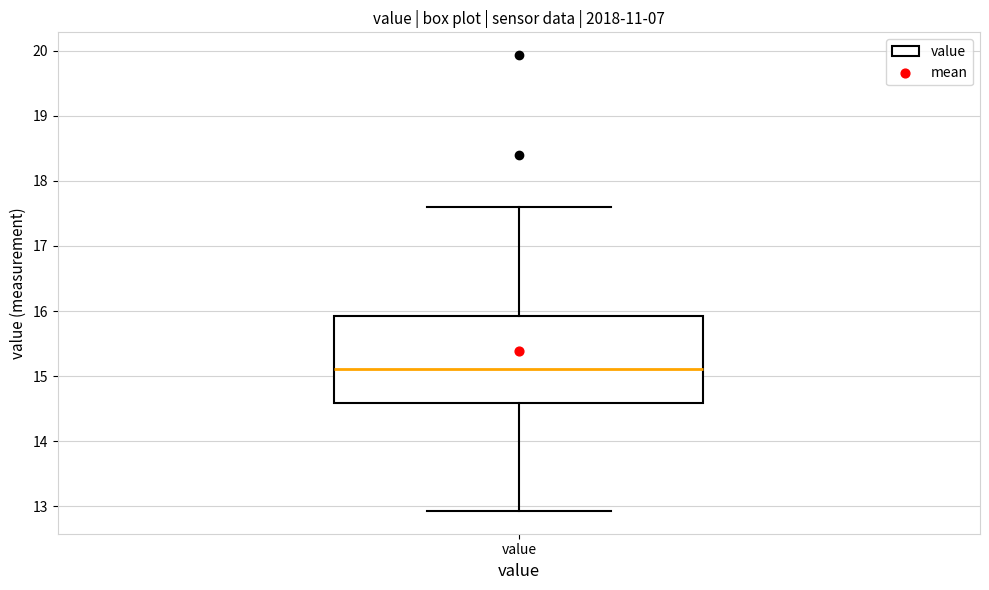

Read this box plot against the y-axis: the position of the median line, the range covered by the box, and the ends of both whiskers. The values are not printed on the chart, so give them approximately, as read against the axis.

median 15.1, box 14.6 to 15.9, whiskers 12.9 to 17.6